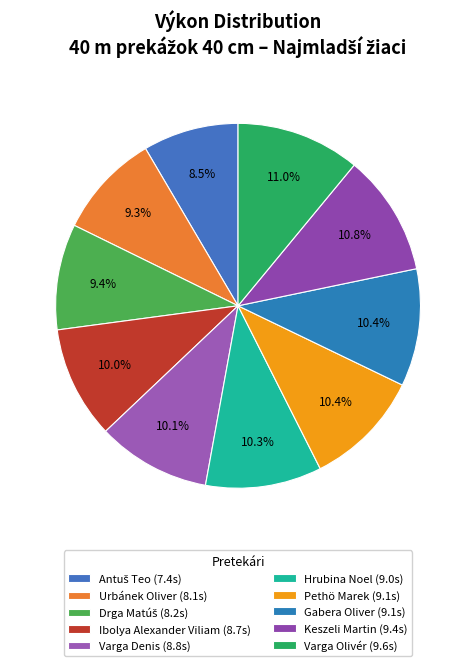

How many slices are in this pie chart?

10